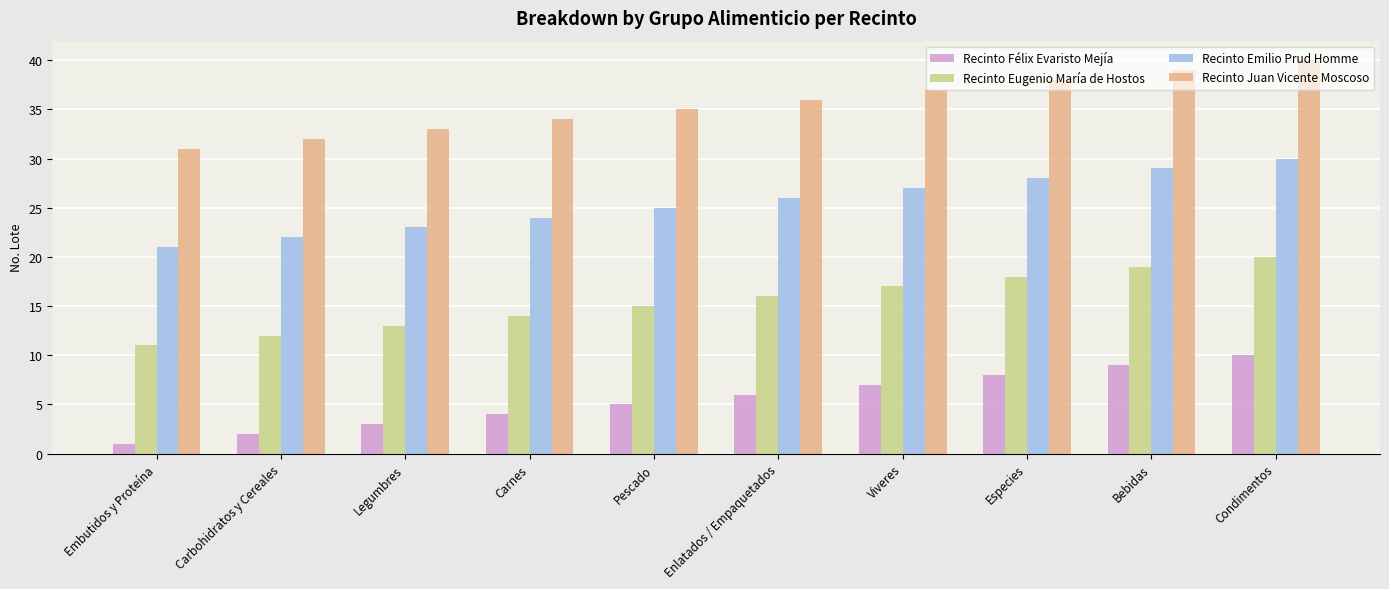

What are all the series names shown in the legend?

Recinto Félix Evaristo Mejía, Recinto Eugenio María de Hostos, Recinto Emilio Prud Homme, Recinto Juan Vicente Moscoso